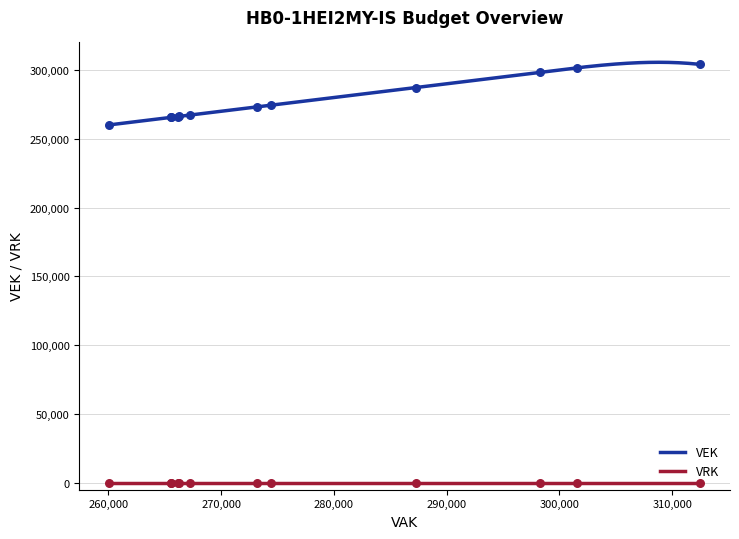

Which series has the largest total across all categories?

VEK